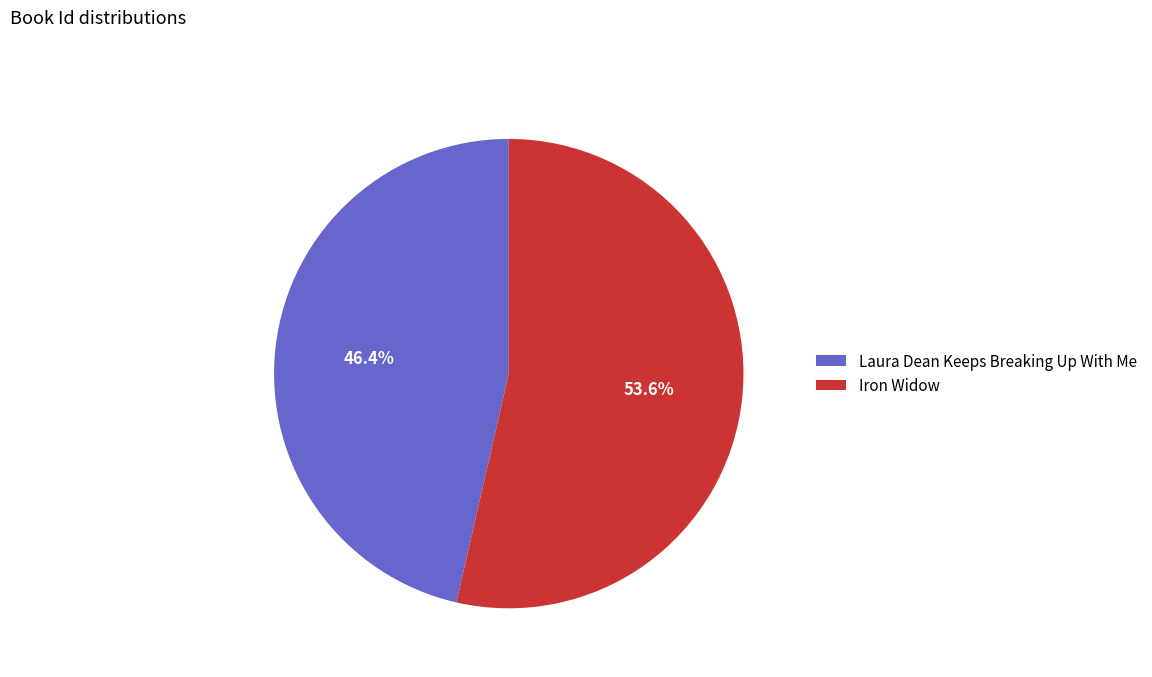

To the nearest percent, what is the difference between the Iron Widow and Laura Dean Keeps Breaking Up With Me slice percentages?

7%